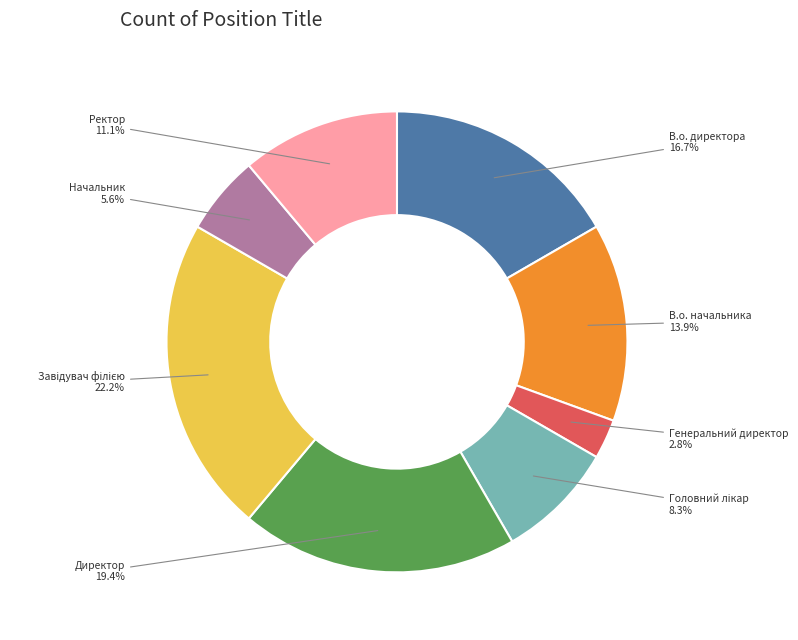

Which has a higher value, Генеральний директор or Ректор?

Ректор